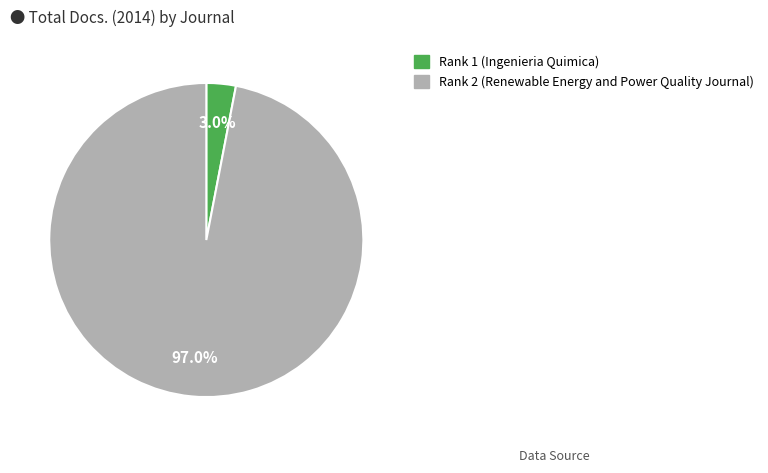

To the nearest percent, what percentage of the pie is Rank 2 (Renewable Energy and Power Quality Journal)?

97%